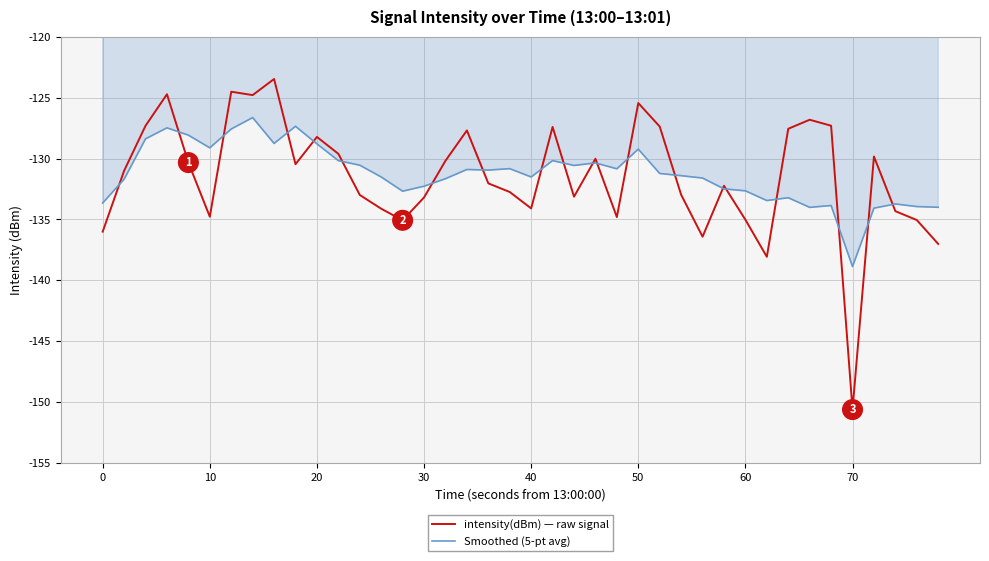

What is the greatest value displayed?

-123.5